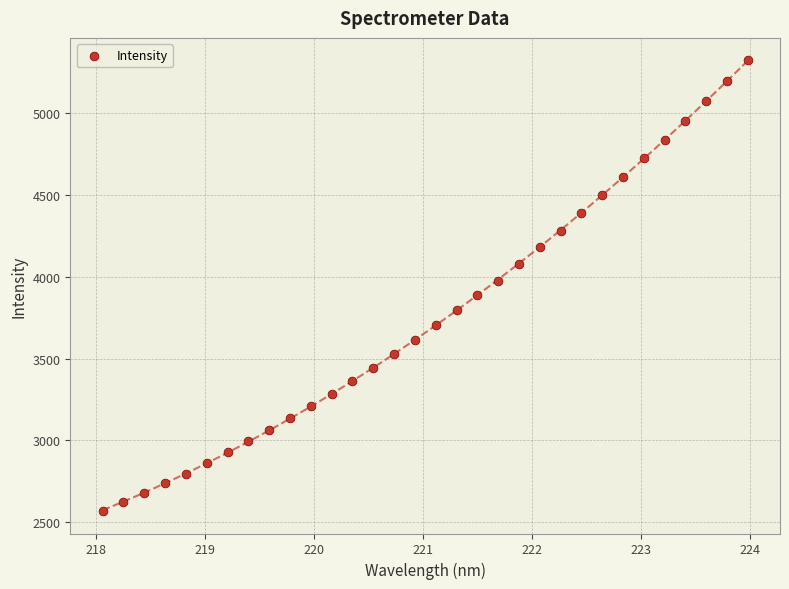

What is the range of X values (max minus min)?

5.9